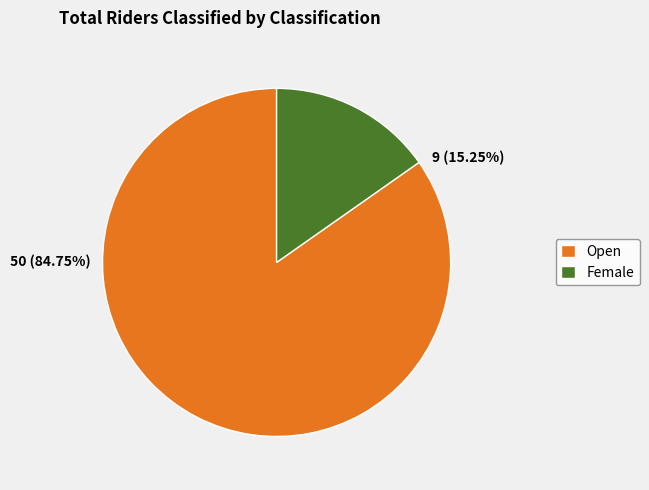

What percentage is the Female slice, to the nearest percent?

15%